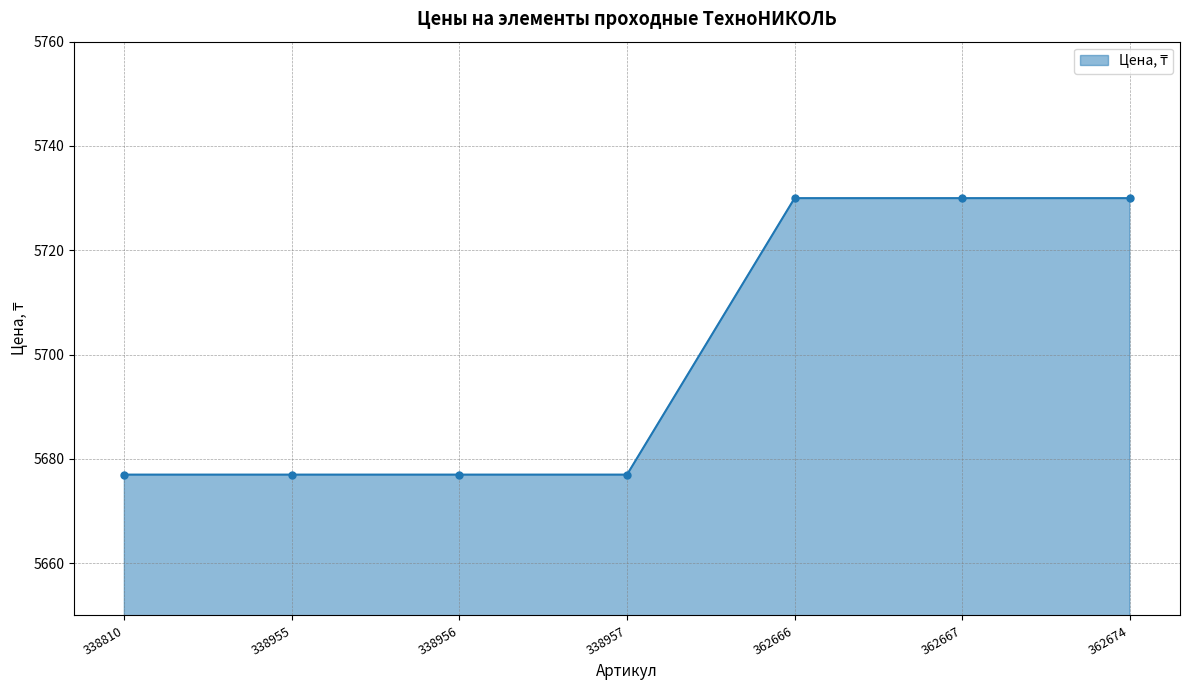

How many series are shown in this chart?

1